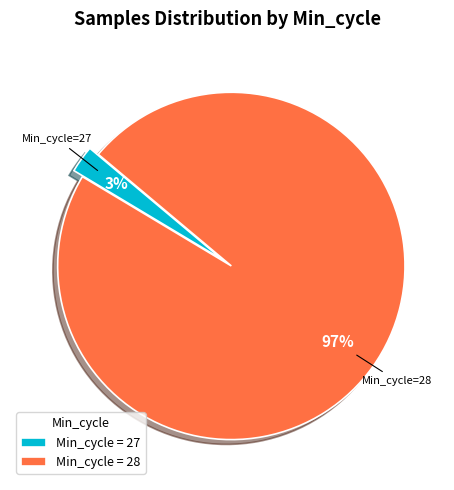

Is Min_cycle = 28 the majority of the pie?

Yes